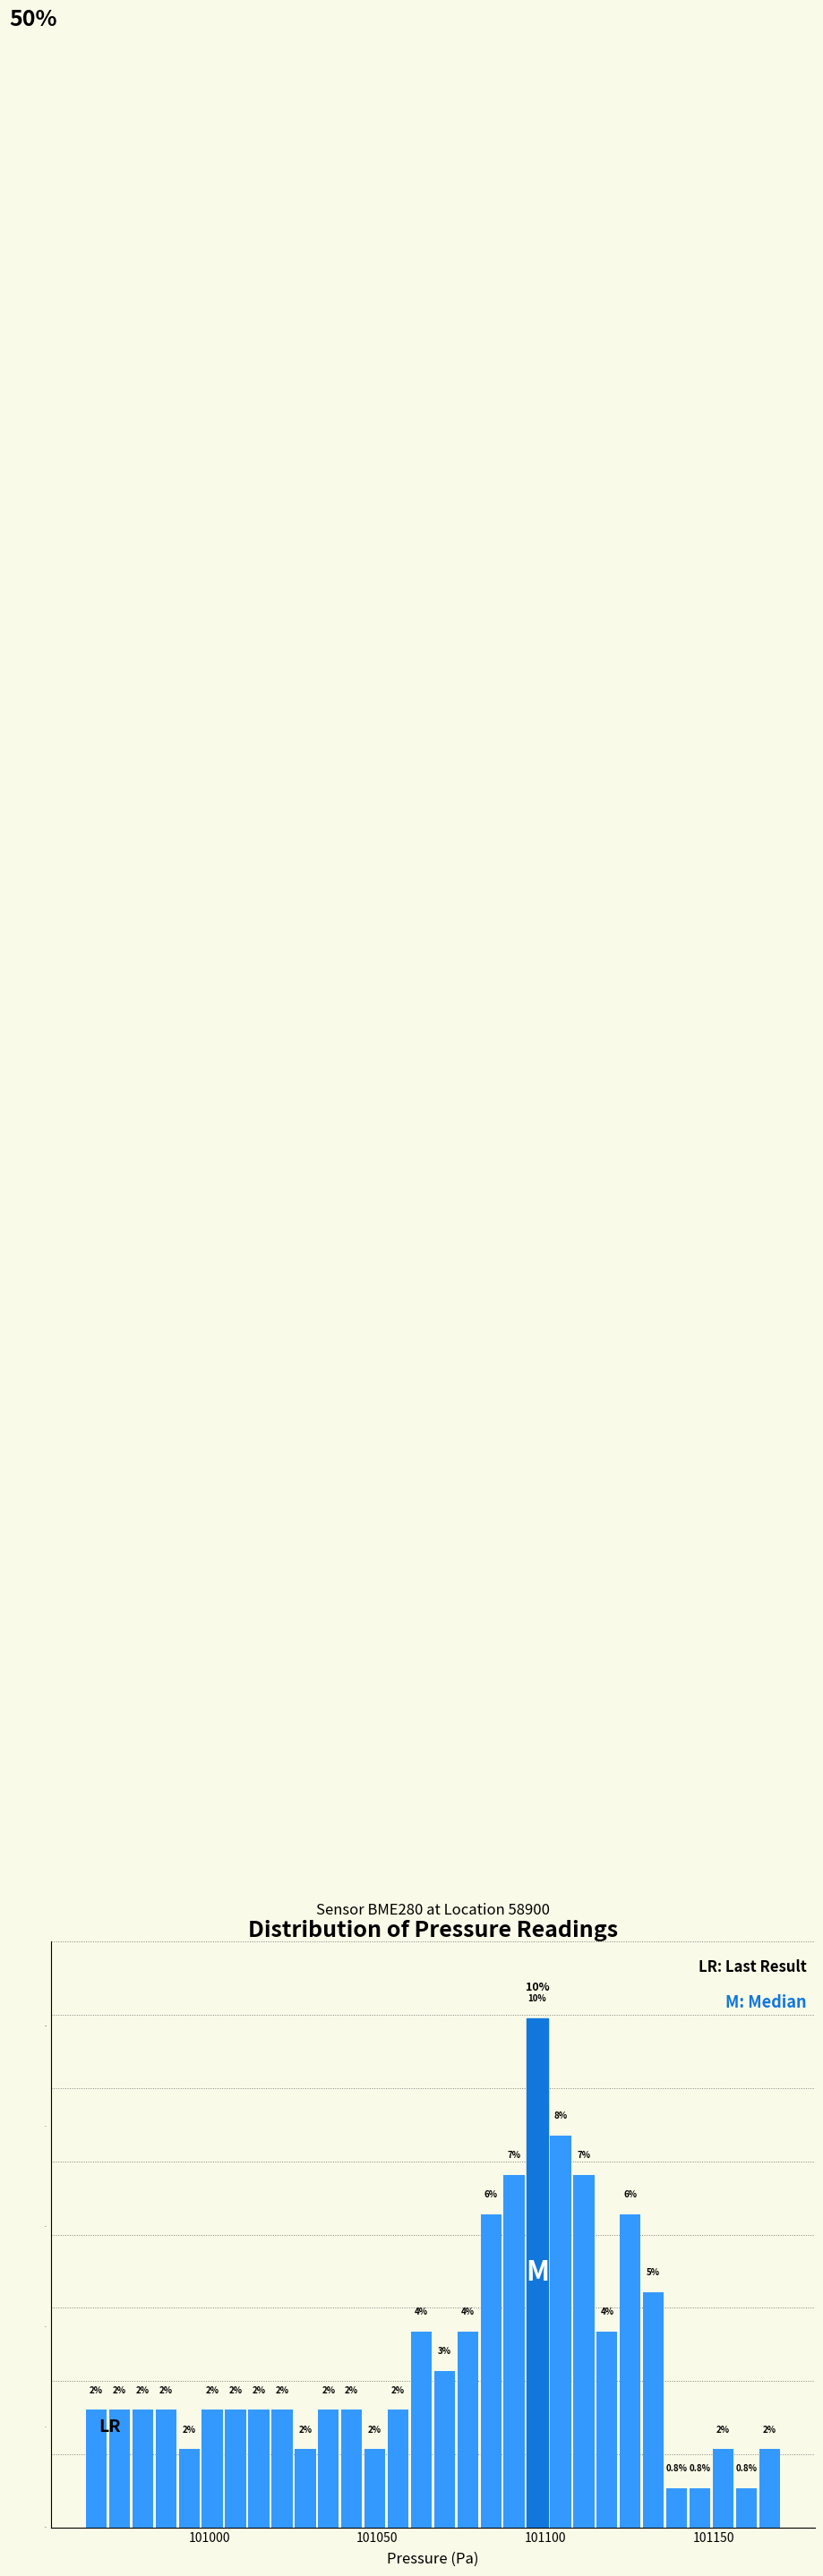

Around what value on the x-axis is the tallest bar? Give the approximate position of its centre, as read against the axis.

101100